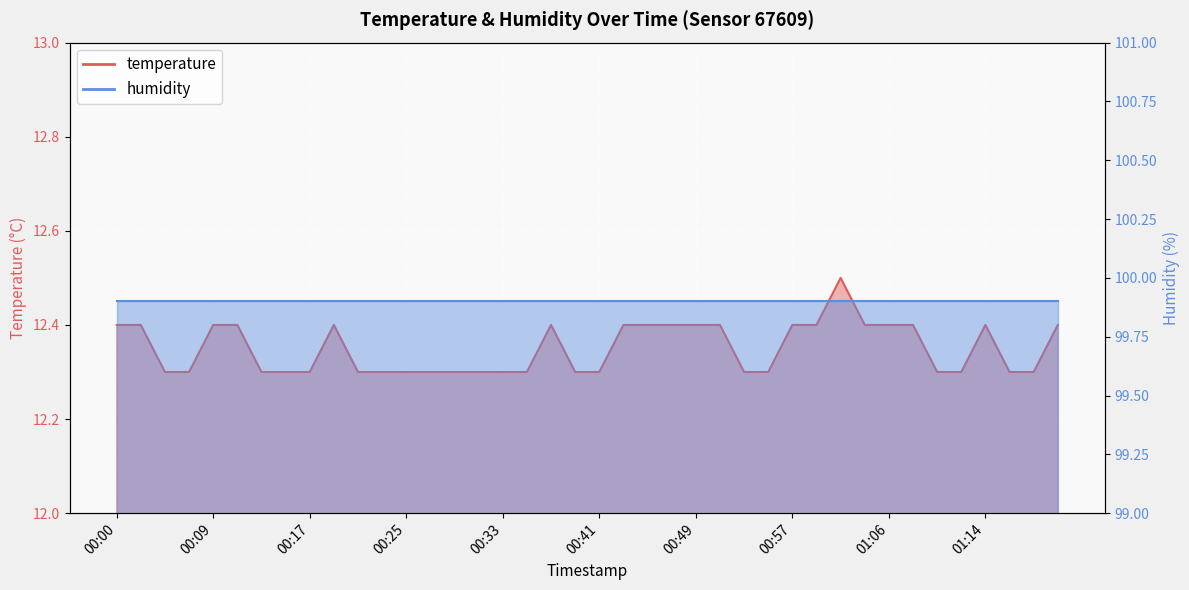

How many values are between 12 and 13?

40